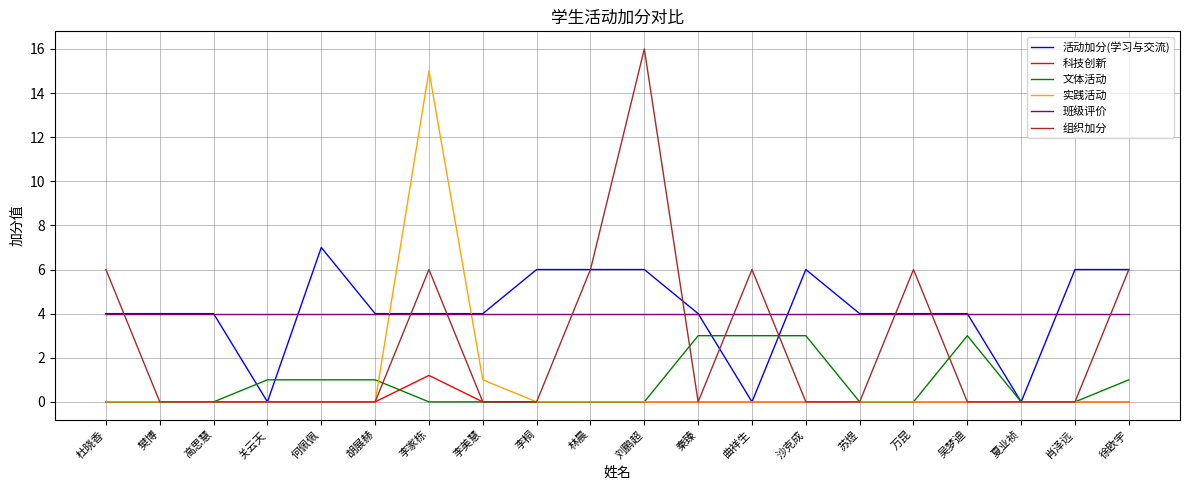

Reading left to right, what are all the values shown in this chart?

活动加分(学习与交流): 4.0	4.0	4.0	0.0	7.0	4.0	4.0	4.0	6.0	6.0	6.0	4.0	0.0	6.0	4.0	4.0	4.0	0.0	6.0	6.0
科技创新: 0.0	0.0	0.0	0.0	0.0	0.0	1.2	0.0	0.0	0.0	0.0	0.0	0.0	0.0	0.0	0.0	0.0	0.0	0.0	0.0
文体活动: 0.0	0.0	0.0	1.0	1.0	1.0	0.0	0.0	0.0	0.0	0.0	3.0	3.0	3.0	0.0	0.0	3.0	0.0	0.0	1.0
实践活动: 0.0	0.0	0.0	0.0	0.0	0.0	15.0	1.0	0.0	0.0	0.0	0.0	0.0	0.0	0.0	0.0	0.0	0.0	0.0	0.0
班级评价: 4.0	4.0	4.0	4.0	4.0	4.0	4.0	4.0	4.0	4.0	4.0	4.0	4.0	4.0	4.0	4.0	4.0	4.0	4.0	4.0
组织加分: 6.0	0.0	0.0	0.0	0.0	0.0	6.0	0.0	0.0	6.0	16.0	0.0	6.0	0.0	0.0	6.0	0.0	0.0	0.0	6.0